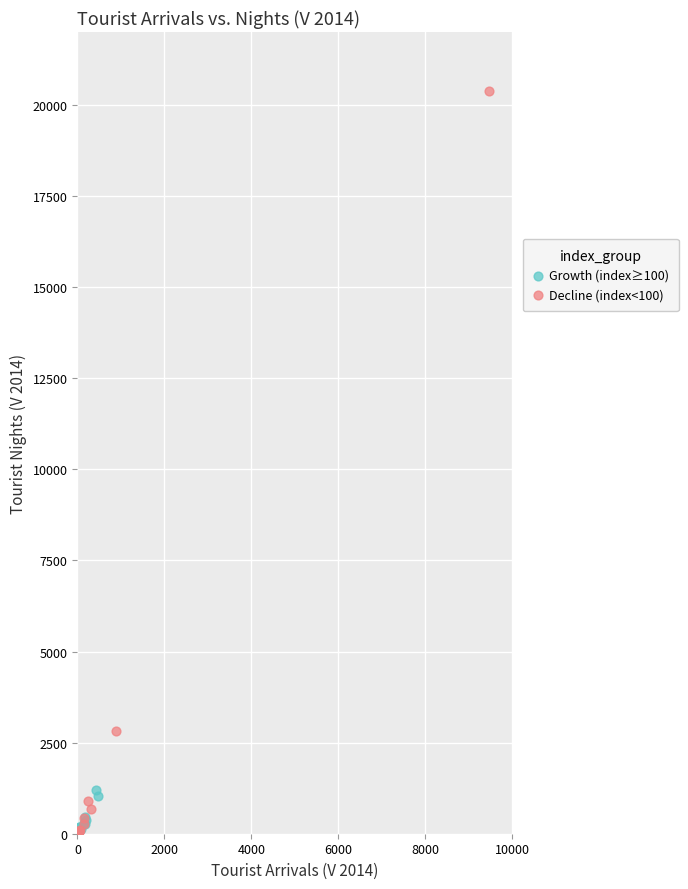

Which series contains the highest Y value?

Decline (index<100)